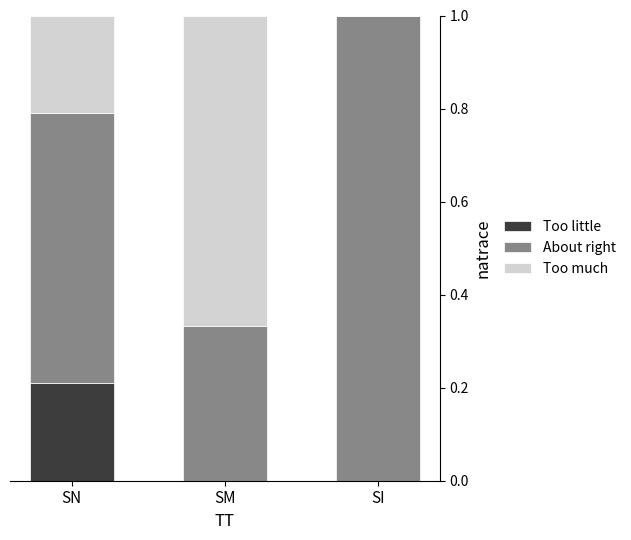

What is the average value of the Too little series?

0.1